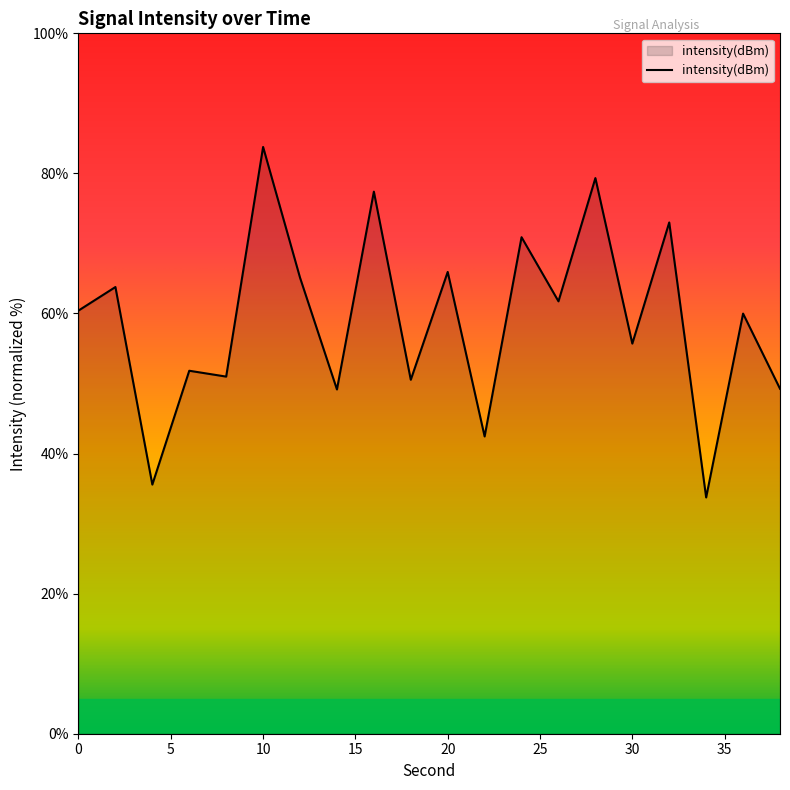

What is the smallest value displayed?

33.7